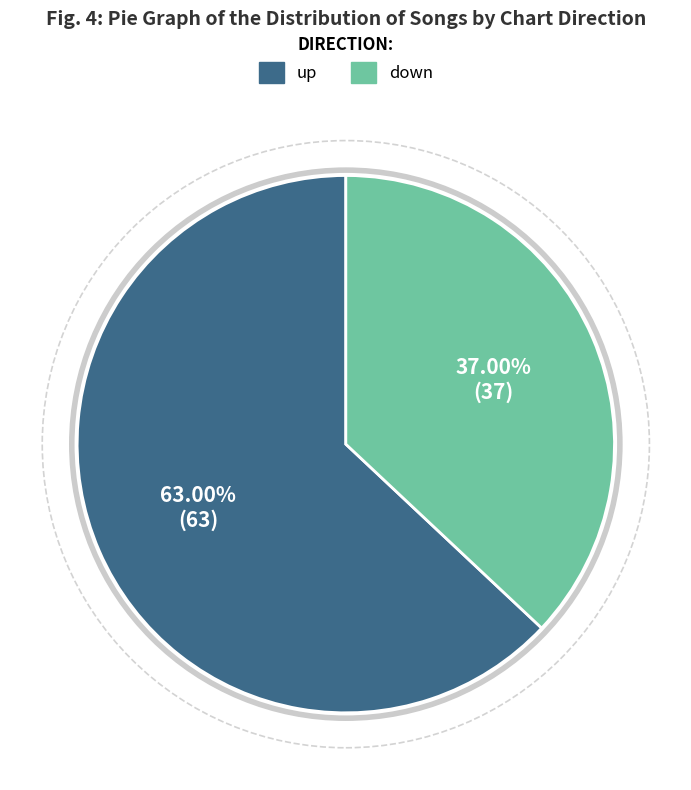

To the nearest percent, what is the difference between the largest and smallest slice percentages?

26%